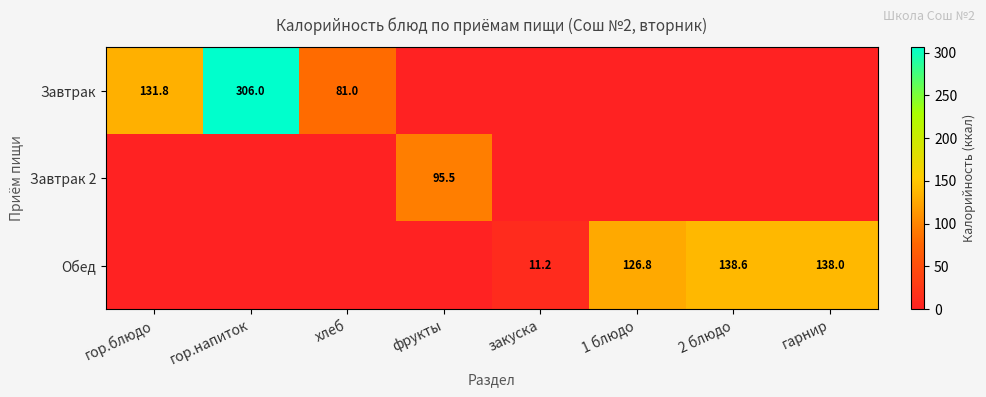

The value of Обед at 1 блюдо is 126.8. True or false?

True